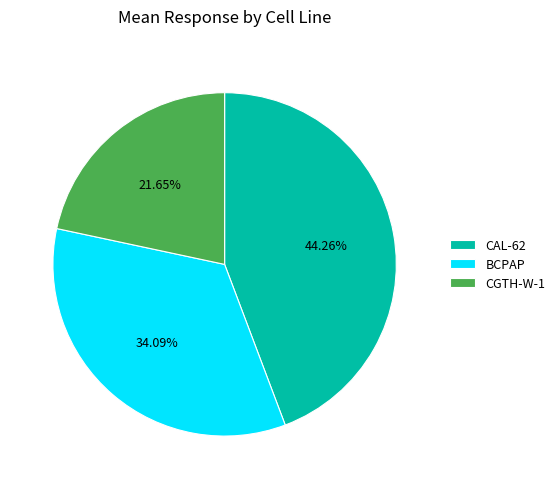

Is the sum of CAL-62 and BCPAP greater than half?

Yes